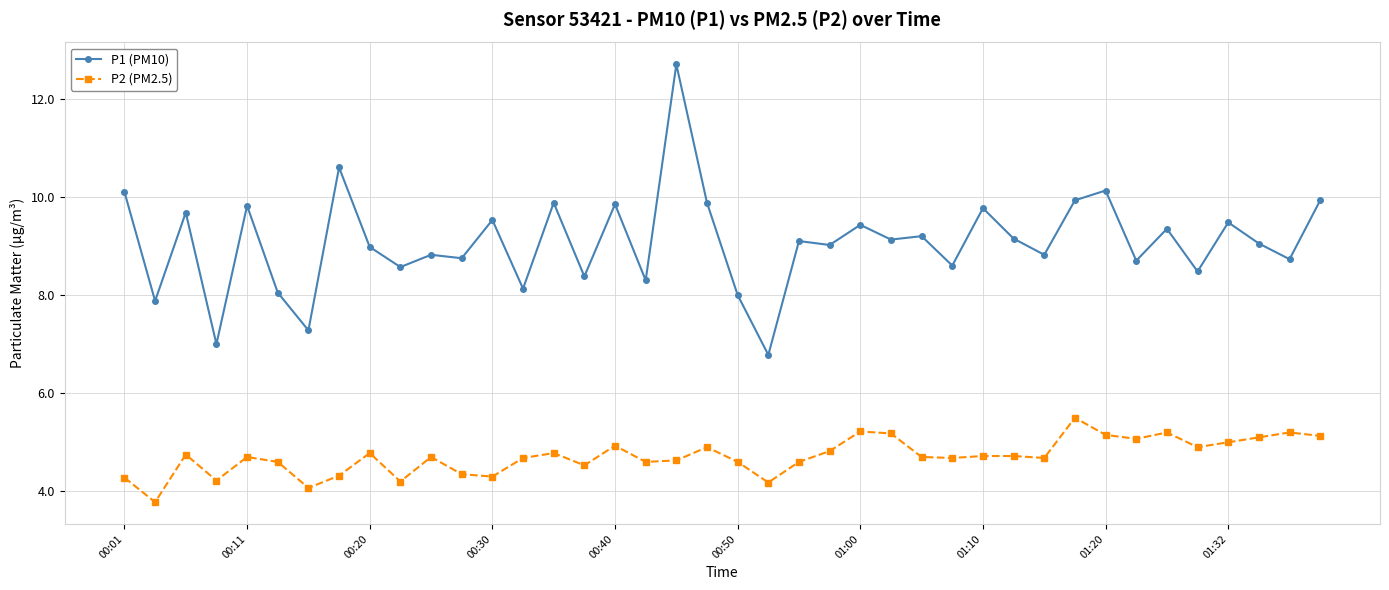

Which series has the largest range (max minus min)?

P1 (PM10)